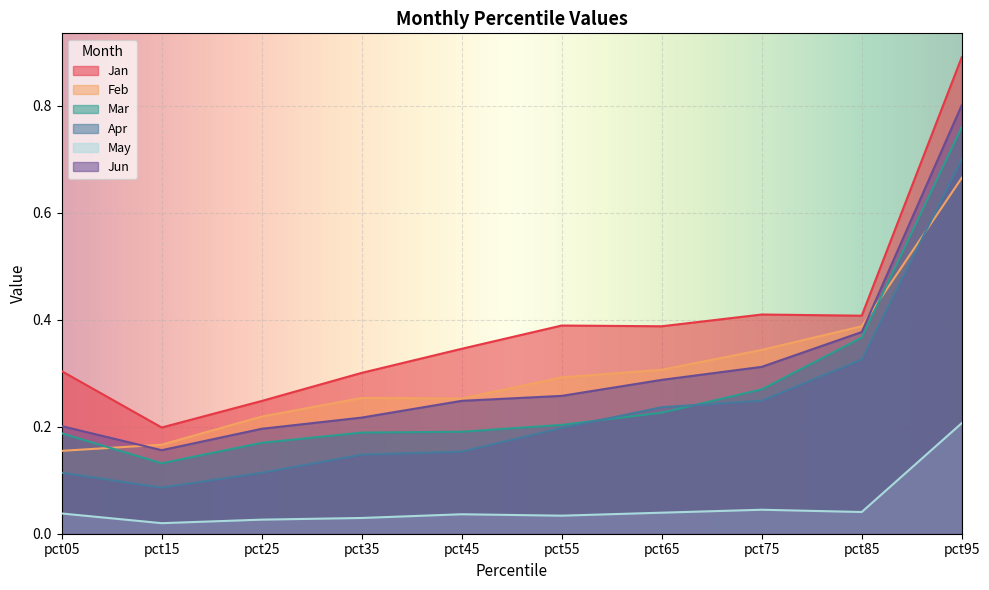

How many lines are shown in the chart?

6